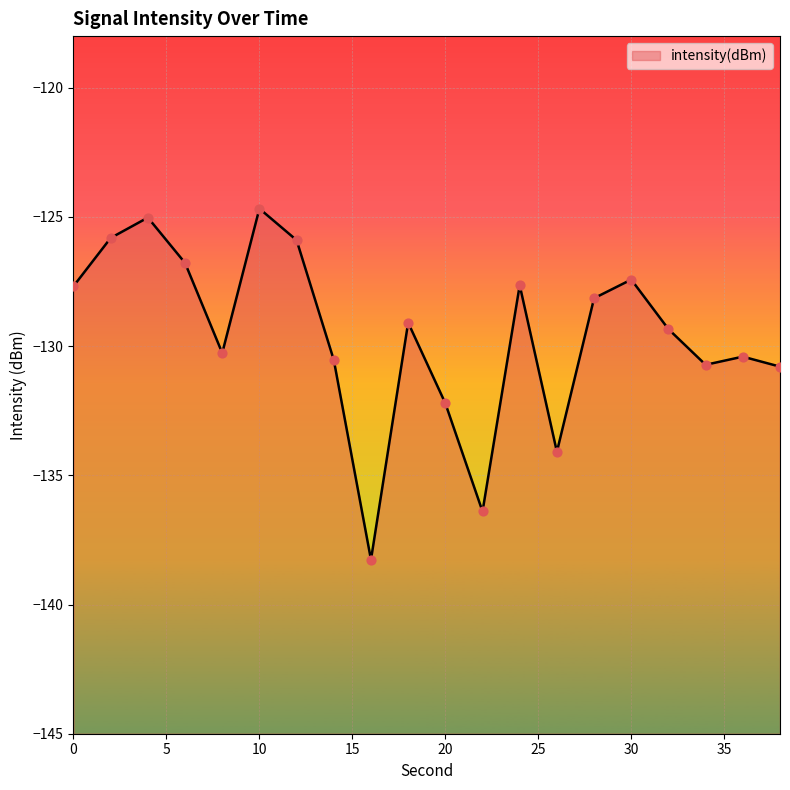

Which has a higher value, 38 or 10?

10